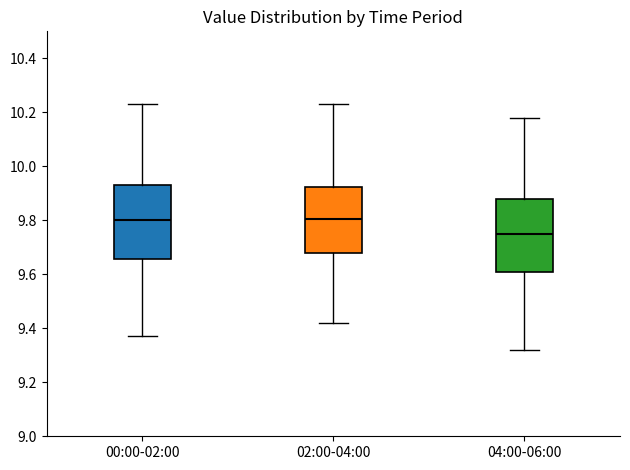

Where does the upper whisker of the box for 00:00-02:00 end on the y-axis? The values are not printed on the chart, so give them approximately, as read against the axis.

10.24